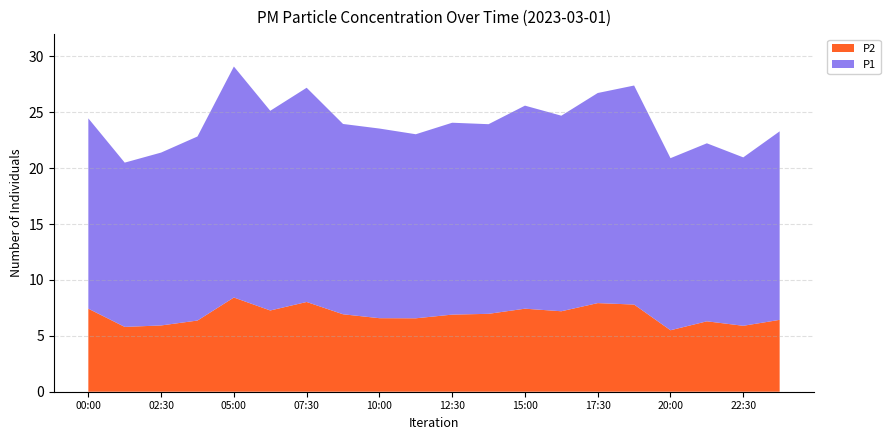

What is the total value across all series at 15:00?

25.6